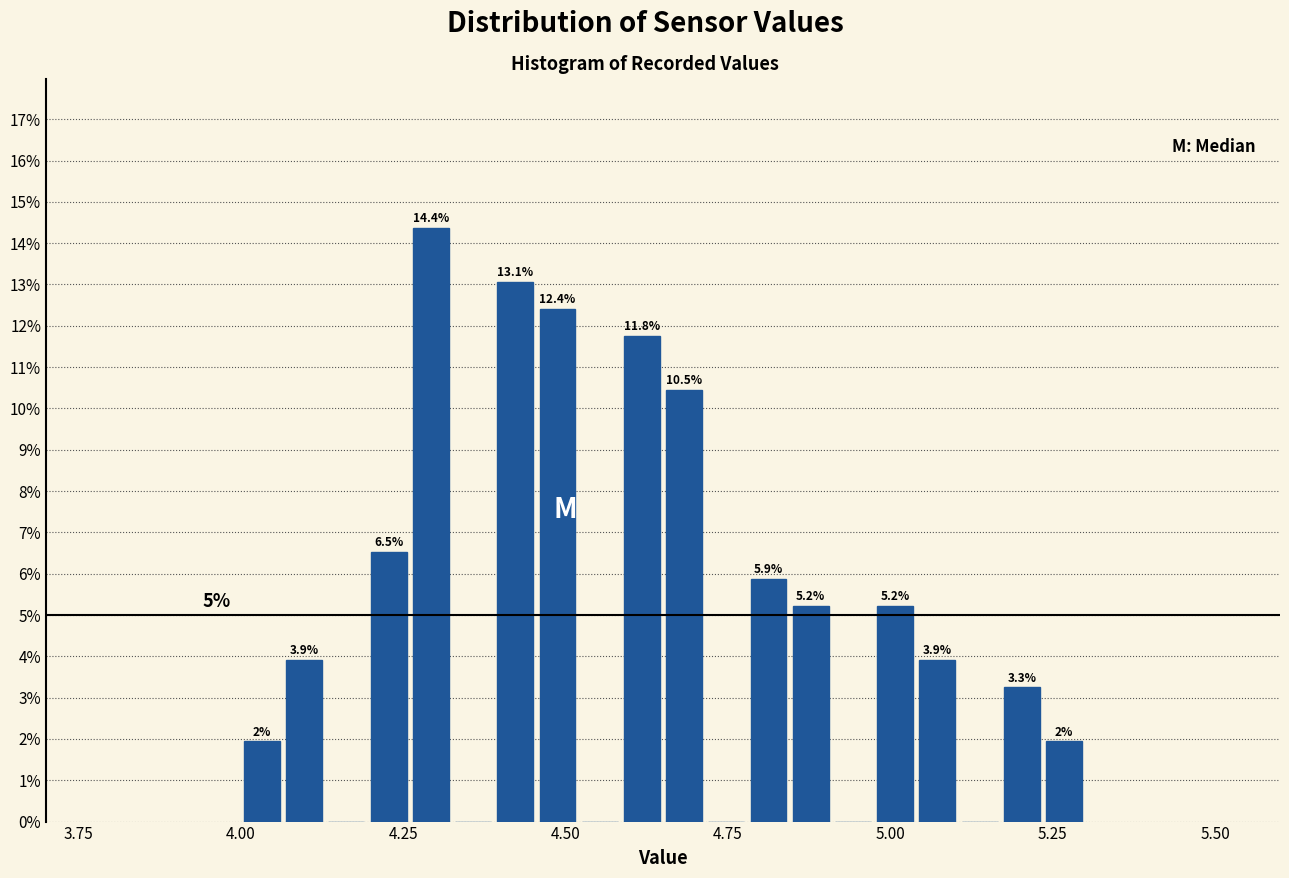

Around what value on the x-axis is the tallest bar? Give the approximate position of its centre, as read against the axis.

4.30